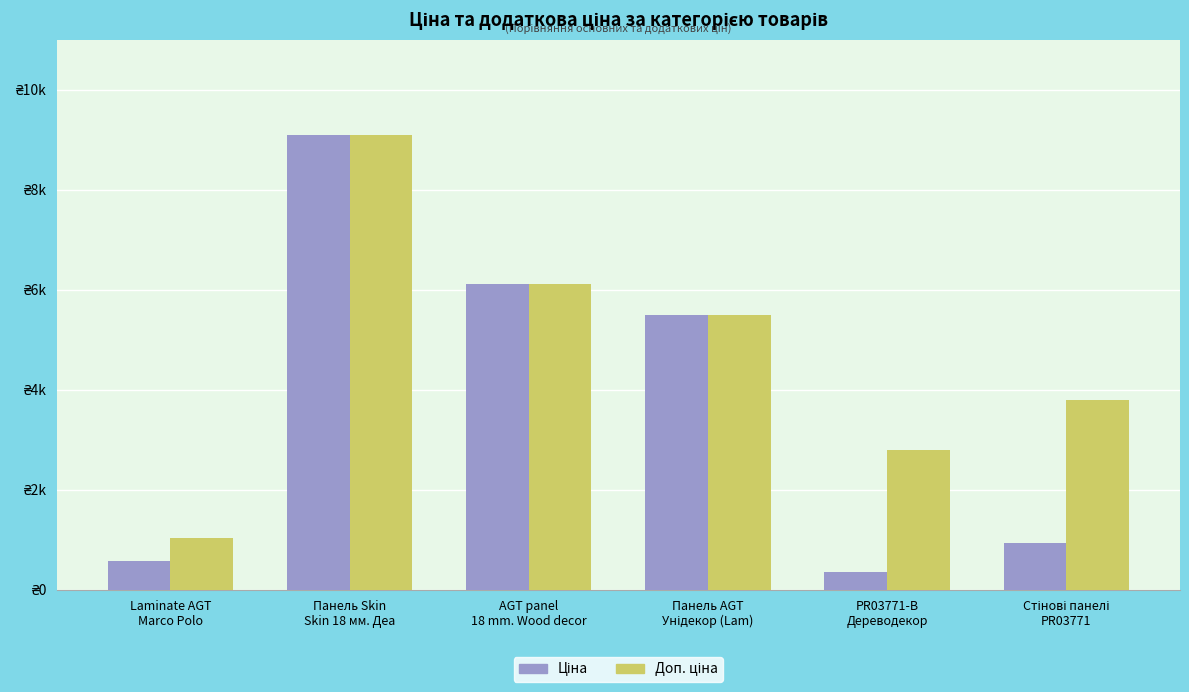

What is the difference between the Ціна values at Стінові панелі
PR03771 and PR03771-B
Дереводекор?

598.9